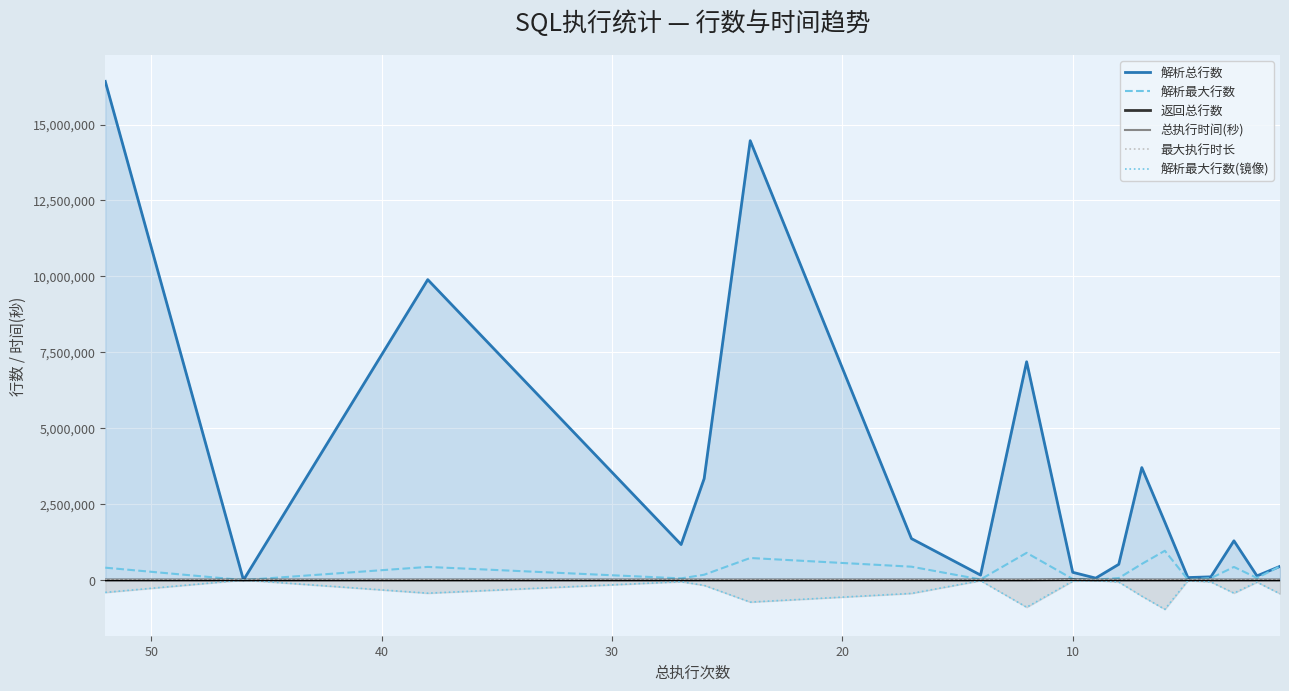

Which series has the largest total across all categories?

解析总行数